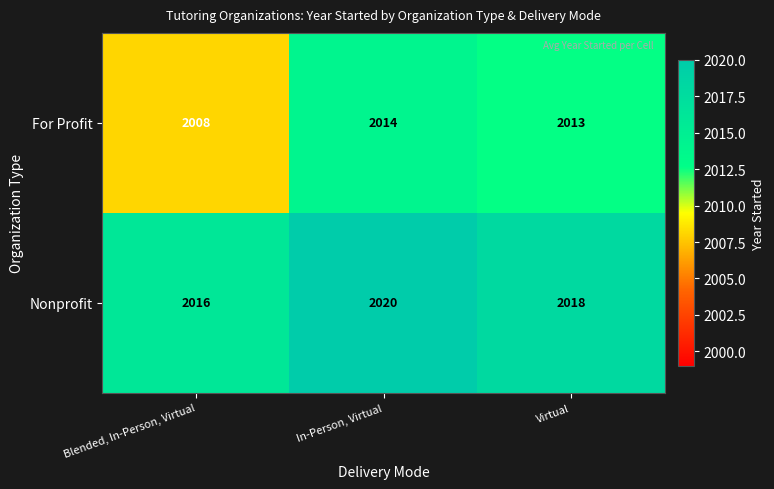

Count the number of data series in this chart.

2